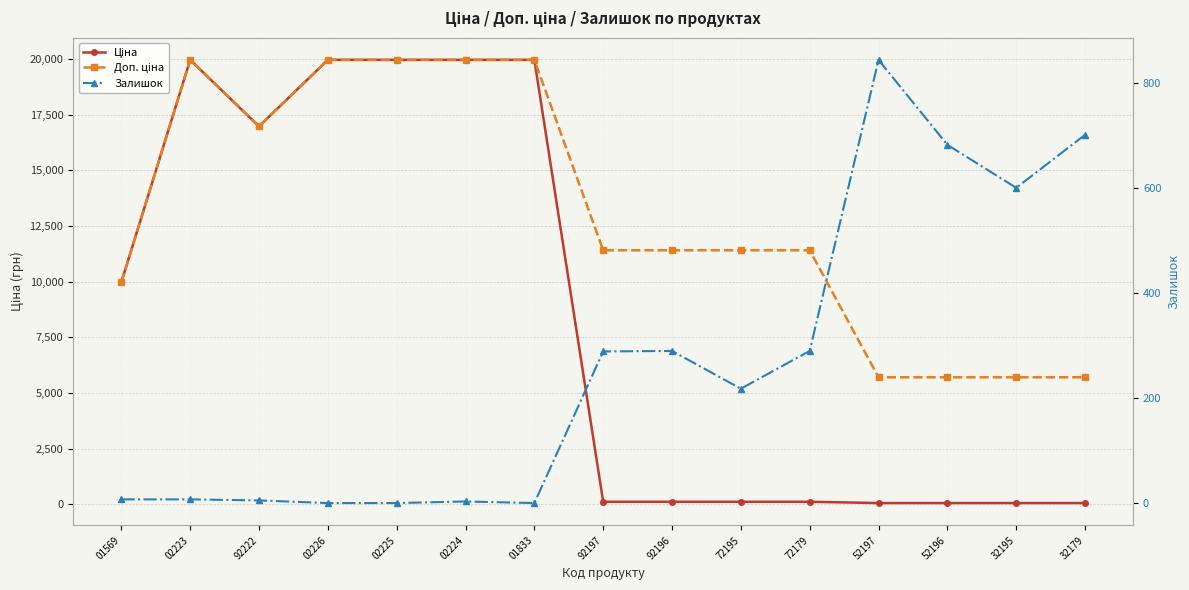

What is the difference between the maximum and minimum values in the Ціна series?

19907.1